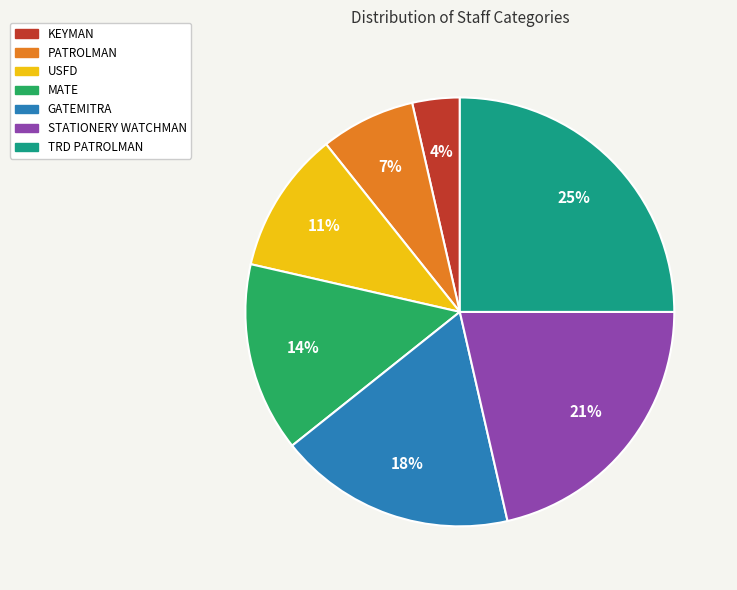

Which has a higher value, MATE or STATIONERY WATCHMAN?

STATIONERY WATCHMAN